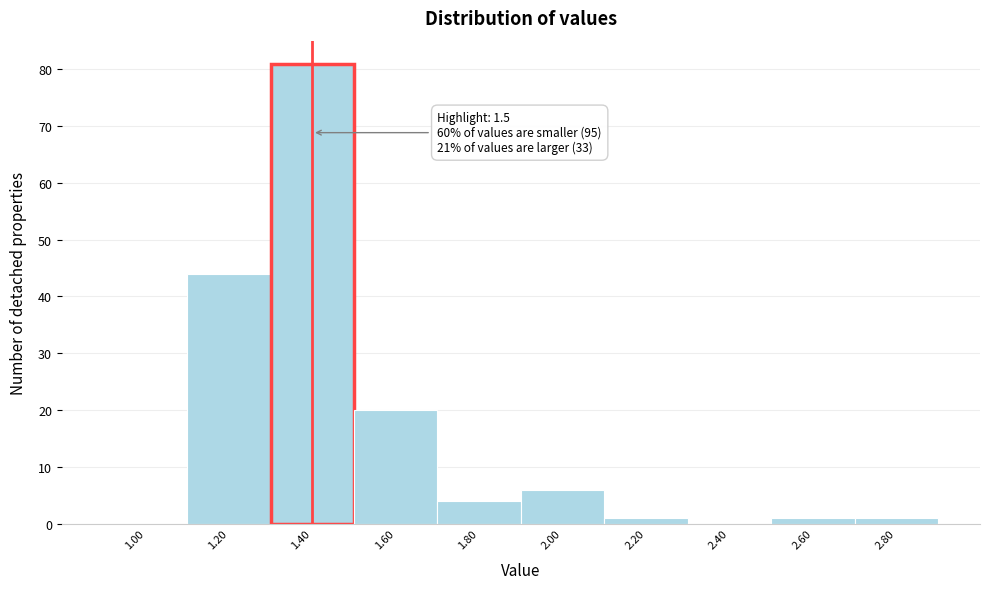

Reading left to right, transcribe all the data shown in this chart.

1.00=0	1.20=44	1.40=81	1.60=20	1.80=4	2.00=6	2.20=1	2.40=0	2.60=1	2.80=1